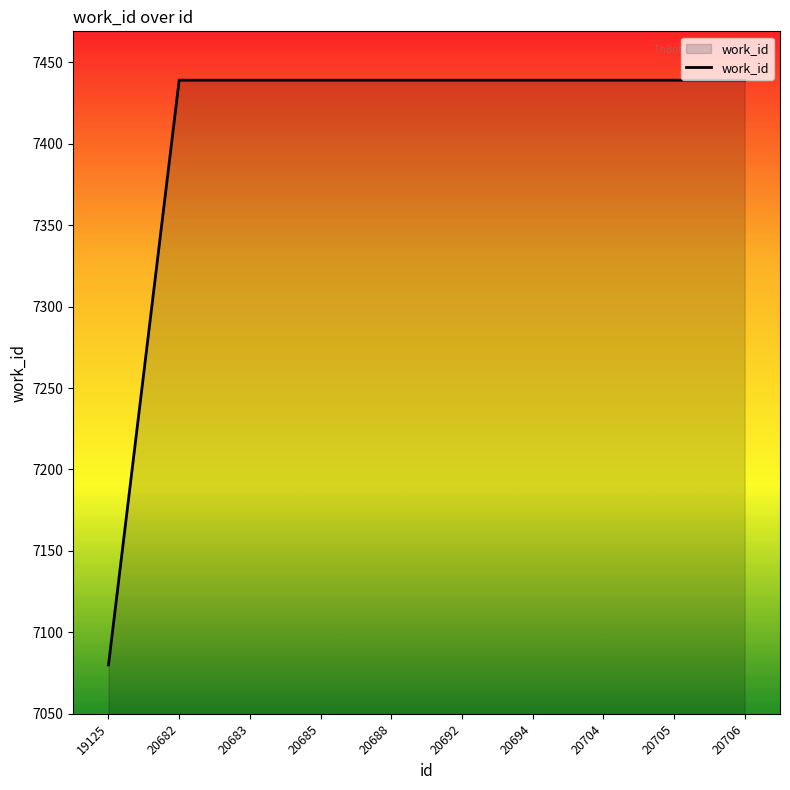

What is the average value?

7403